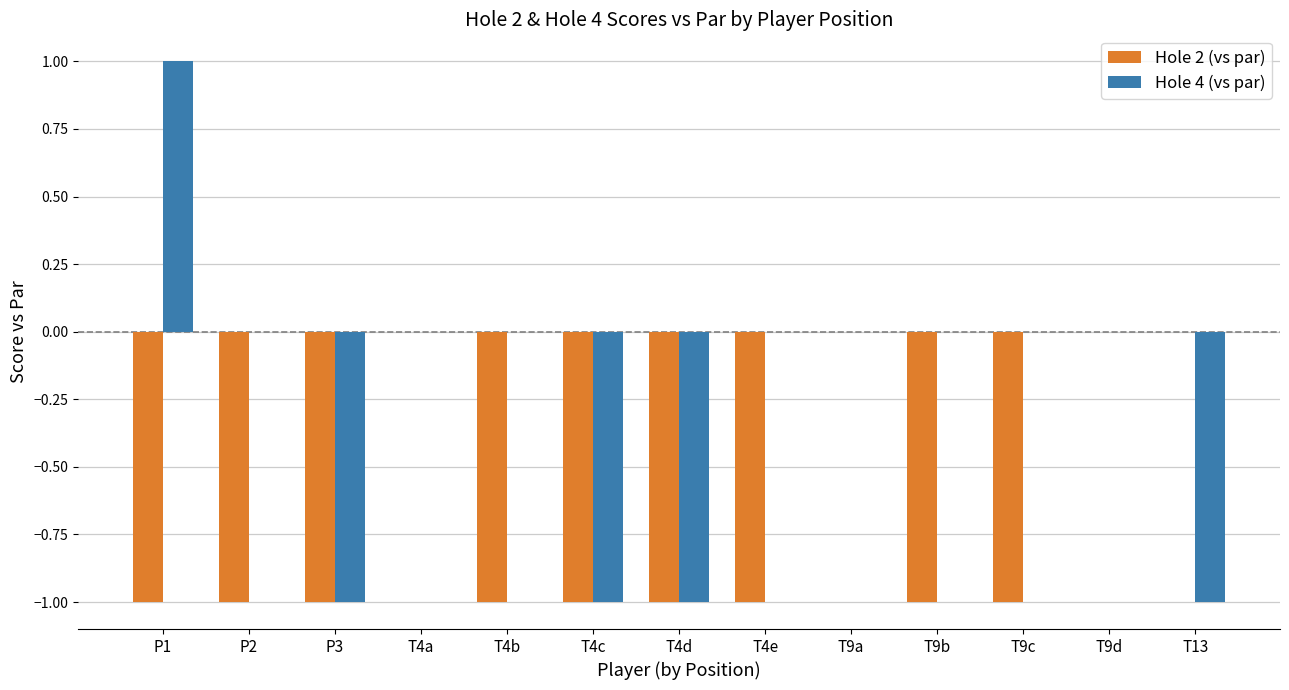

Is it true that Hole 4 (vs par) equals -2 at T4d?

False